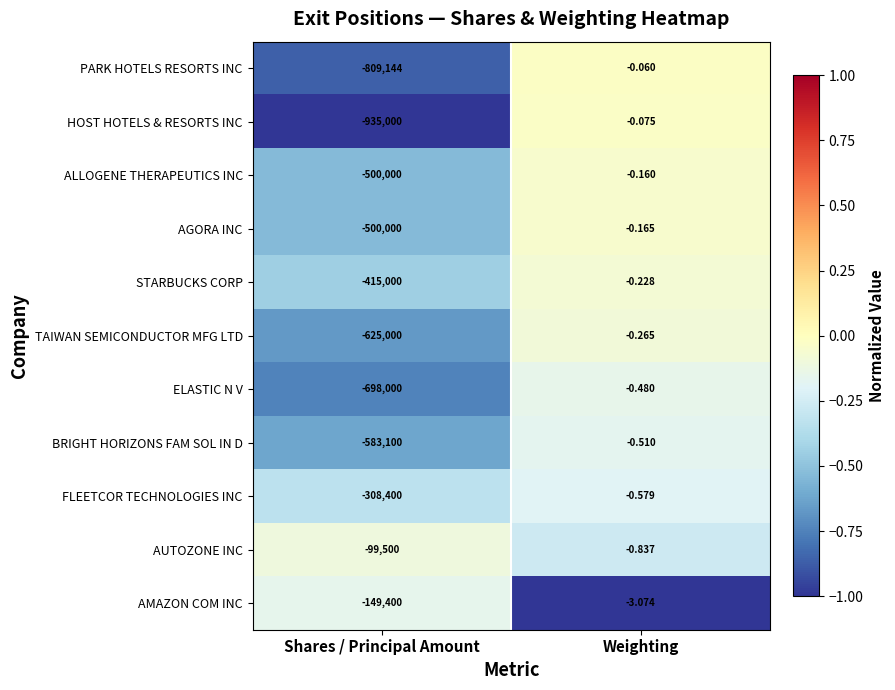

Between Shares / Principal Amount and Weighting, which series saw the biggest shift?

HOST HOTELS & RESORTS INC